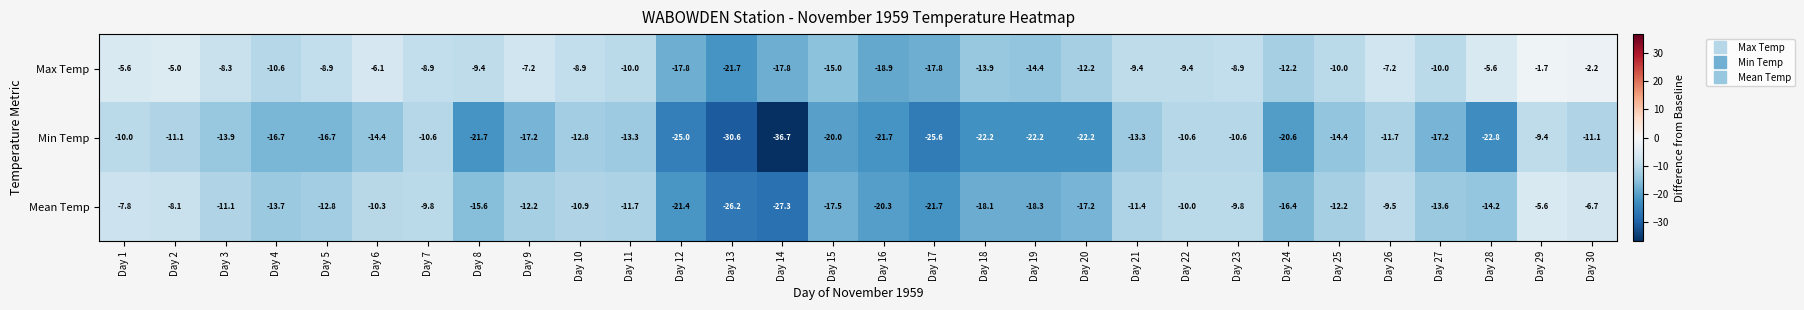

What is the approximate value of Min Temp at Day 10?

-12.8